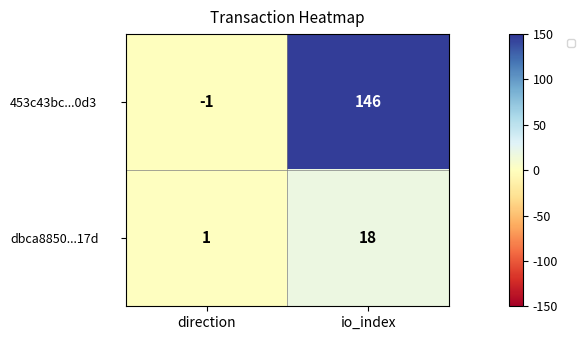

What is the sum of the 453c43bc...0d3 values at io_index and direction?

145